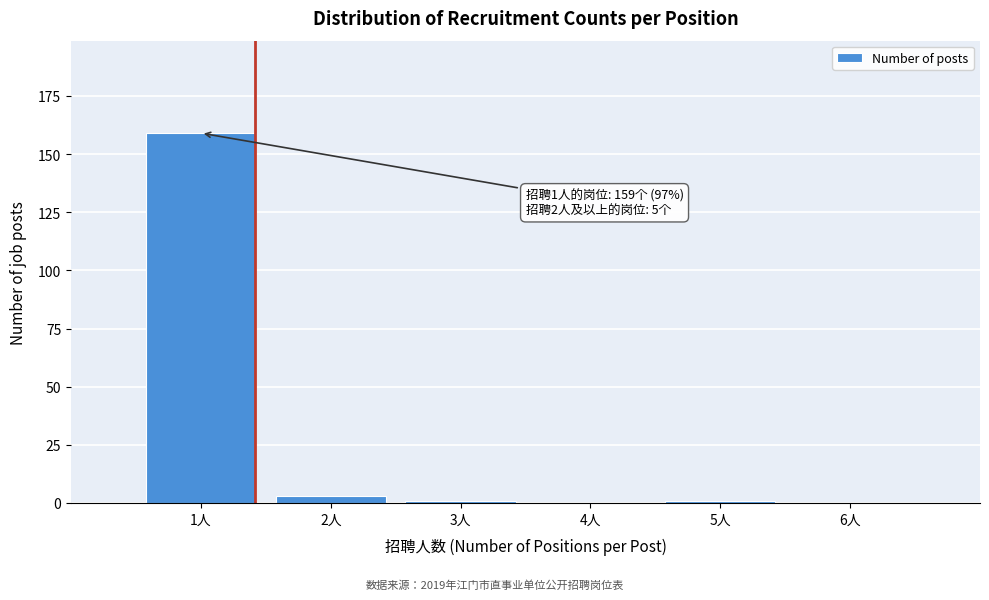

Reading left to right, extract all data points from this chart.

1人=159	2人=3	3人=1	4人=0	5人=1	6人=0